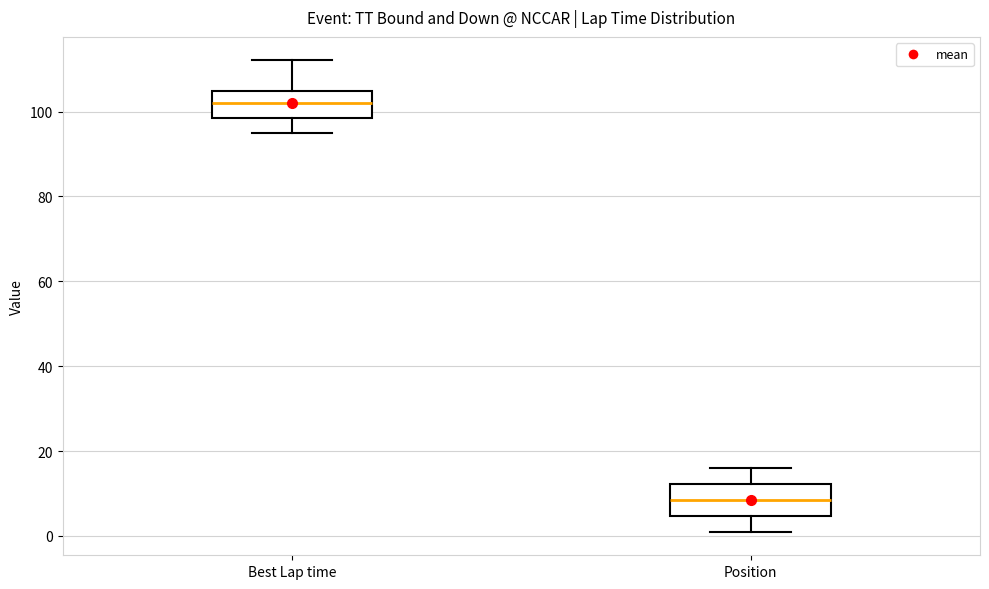

Where is the upper edge of the box for Position on the y-axis? The values are not printed on the chart, so give them approximately, as read against the axis.

12